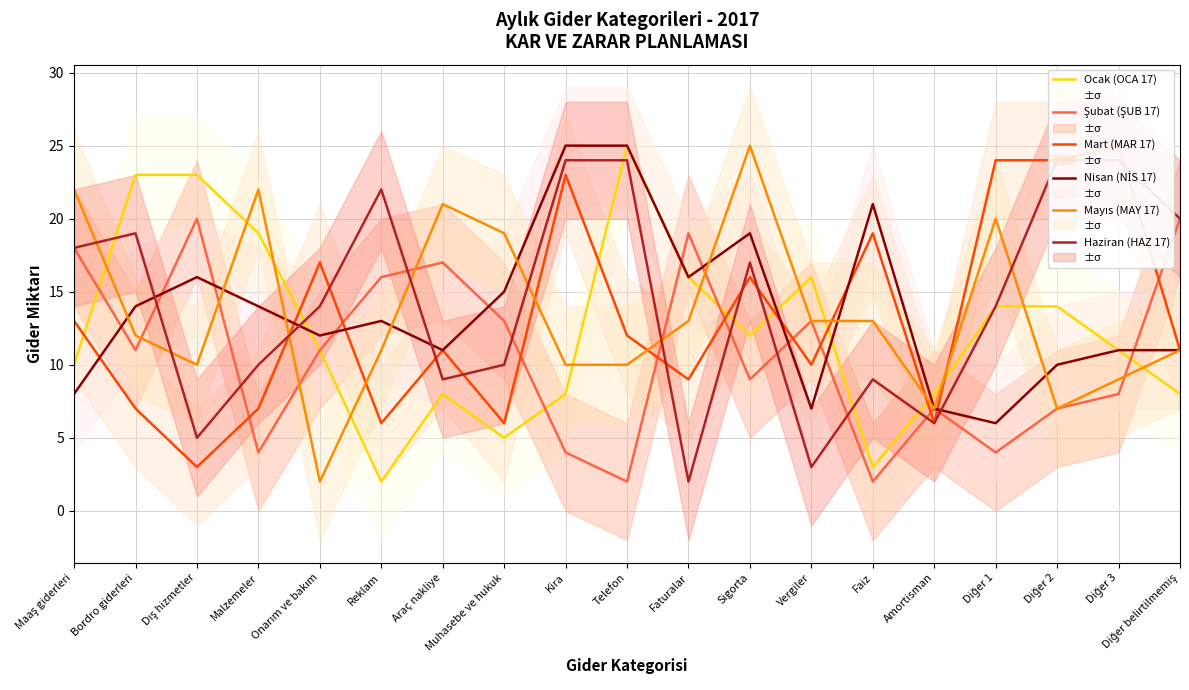

Which series has the largest range (max minus min)?

Ocak (OCA 17)